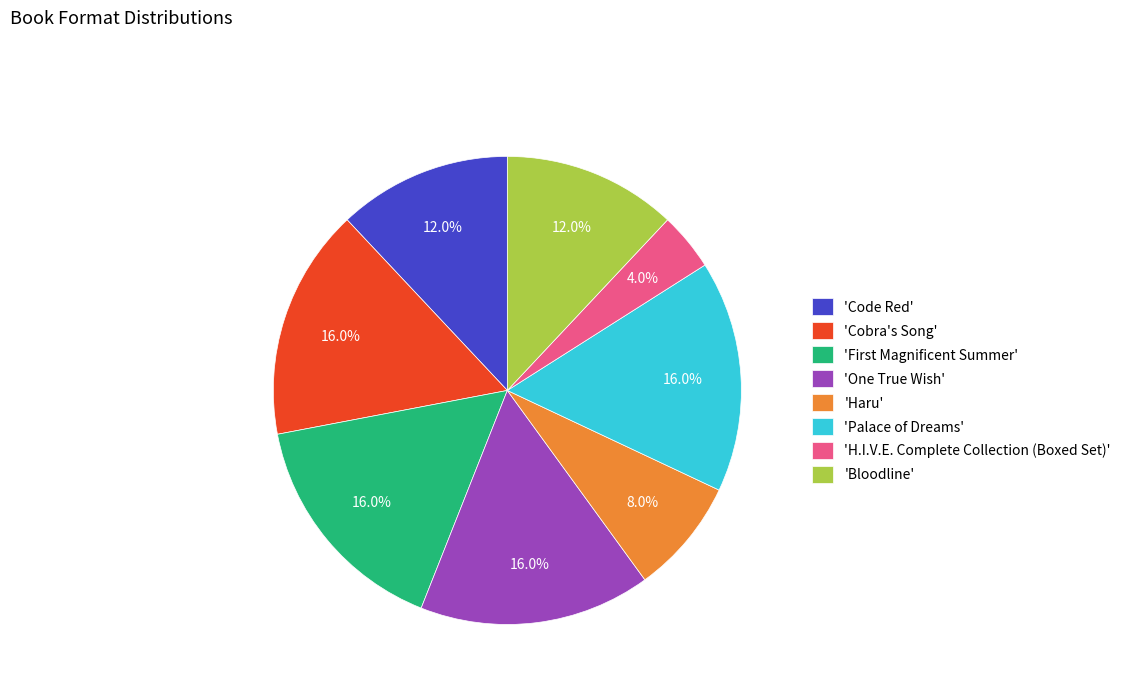

What percentage is NOT represented by 'H.I.V.E. Complete Collection (Boxed Set)'?

96.0%